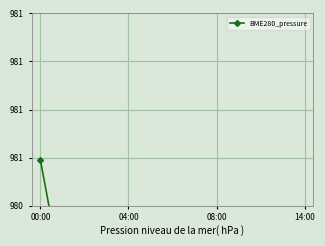

What value does the data have at 8?

978.9